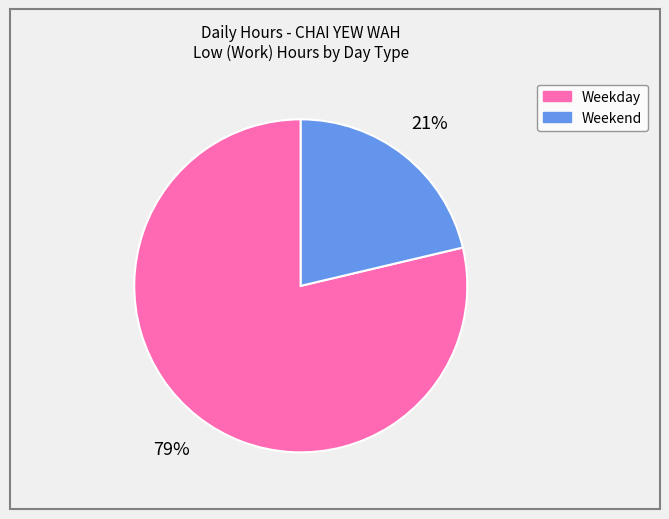

Is there a majority slice in this chart?

Yes